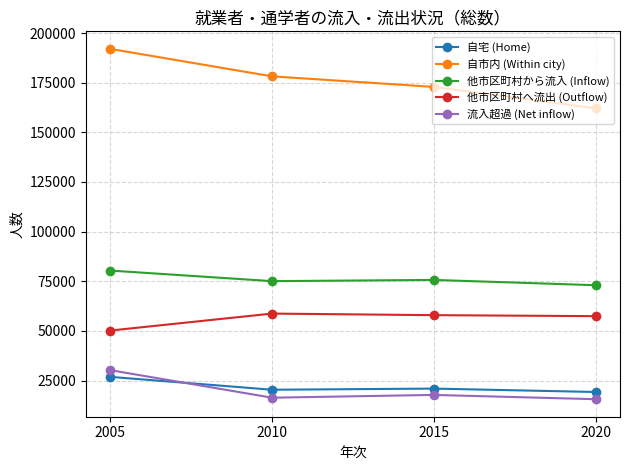

The value of 他市区町村へ流出 (Outflow) at 2005 is 19915. True or false?

False